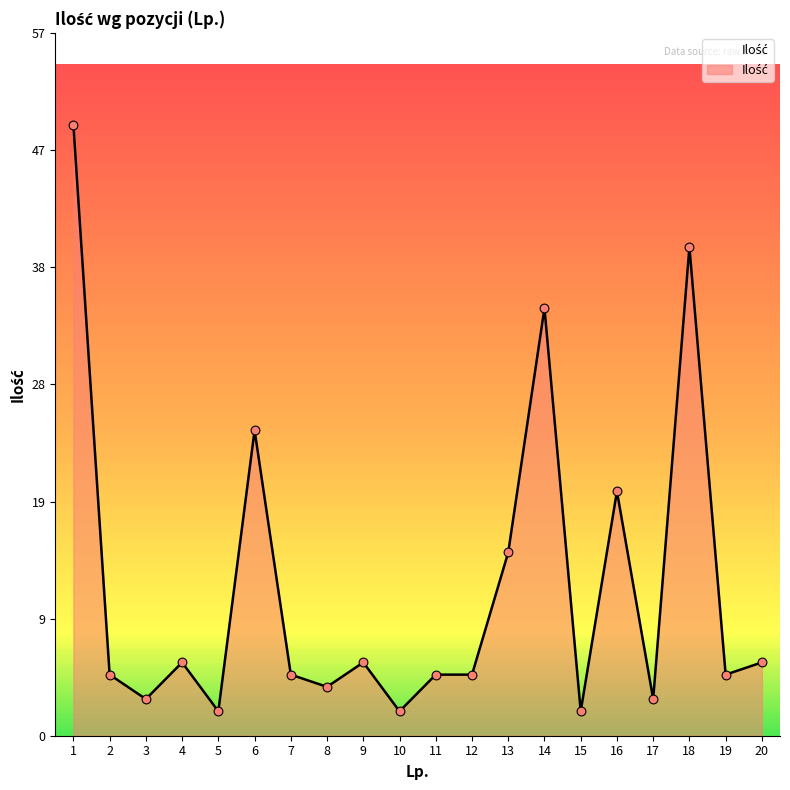

Does the chart have visible grid lines?

No